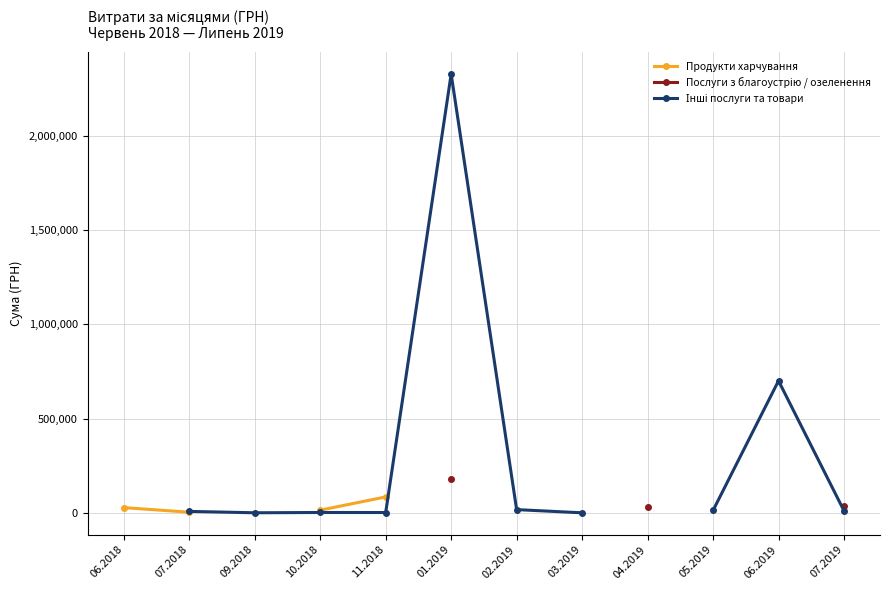

Is the value of Послуги з благоустрію / озеленення at 05.2019 greater than the value of Інші послуги та товари at 03.2019?

No